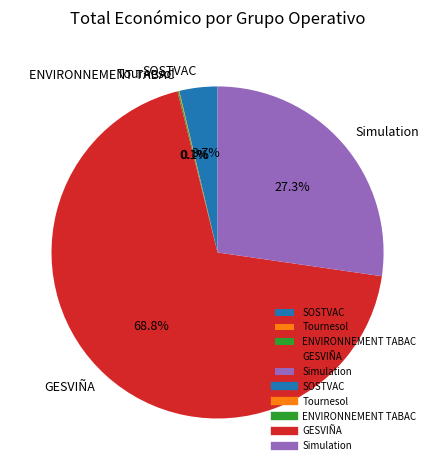

What is the majority slice?

GESVIÑA